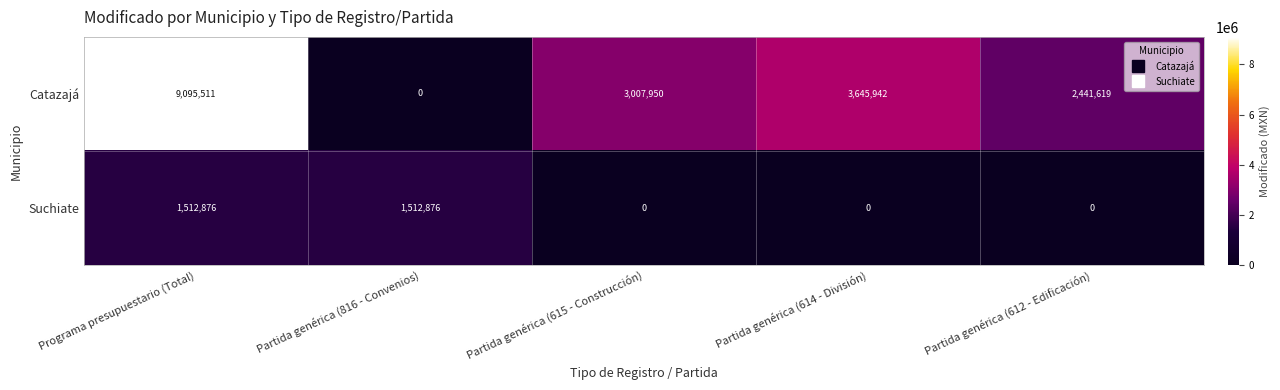

What is the spread (max minus min) of values at Partida genérica (614 - División)?

3645942